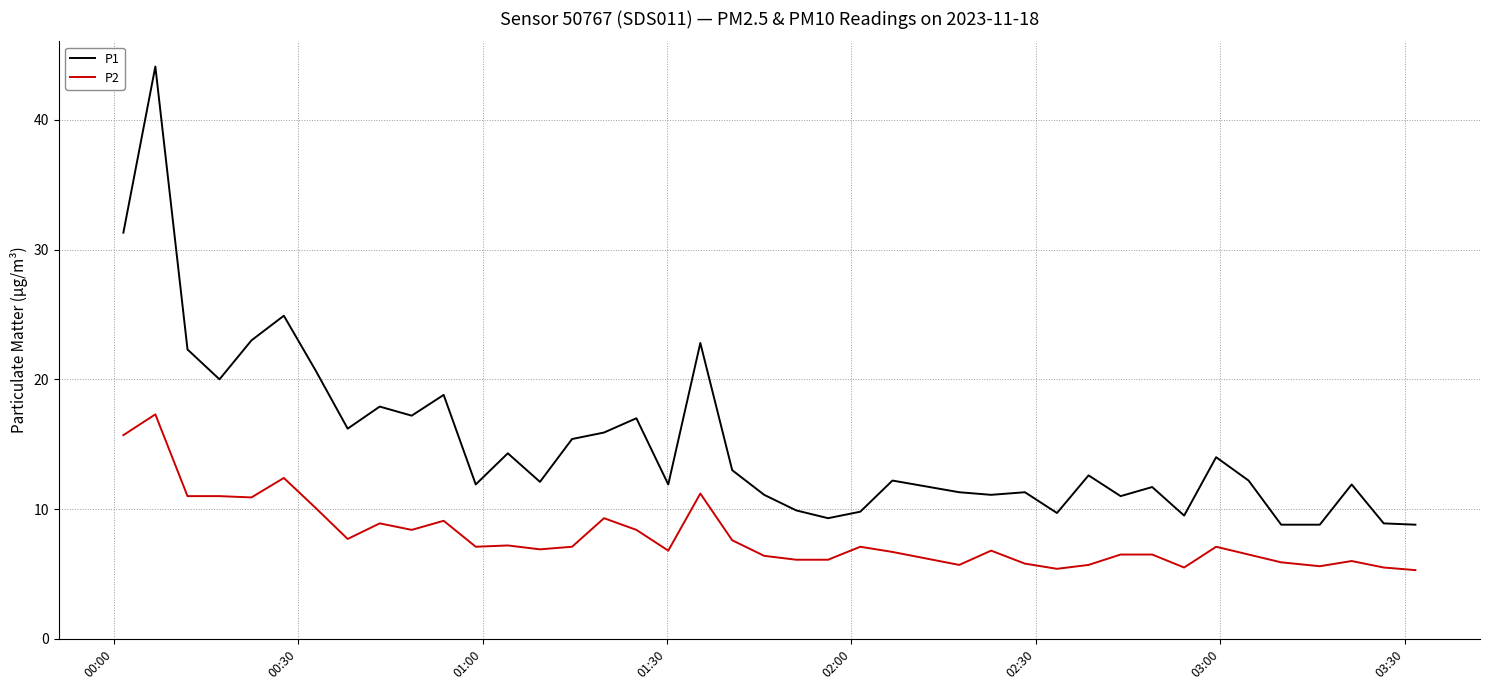

What are all the series names shown in the legend?

P1, P2